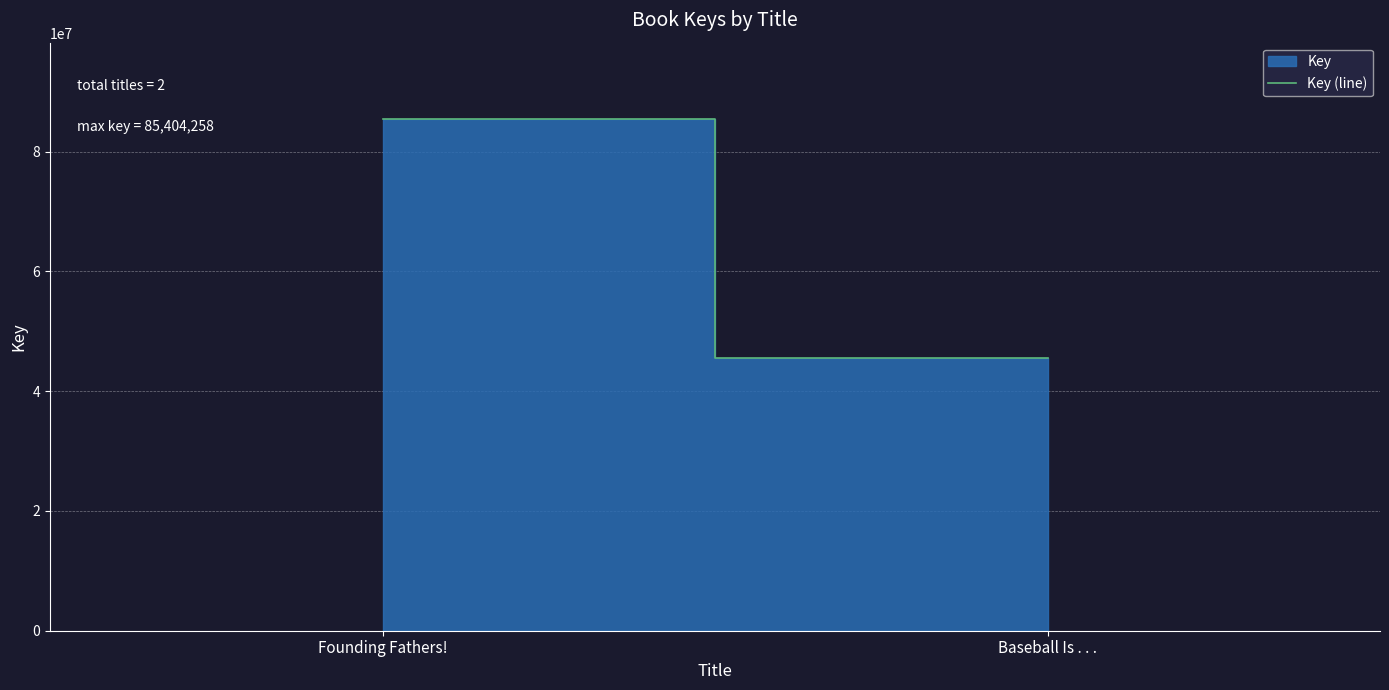

What is the value of the 1st point from the left?

85404258